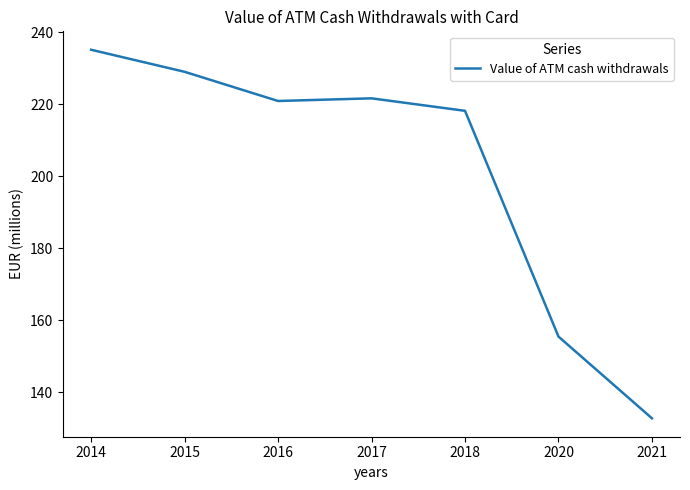

Read the value at 2017.

221.6